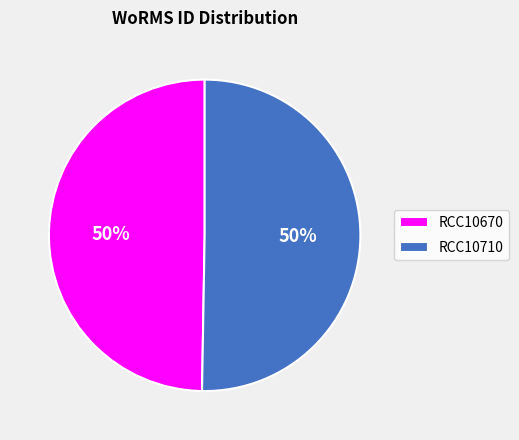

How many slices are in this pie chart?

2